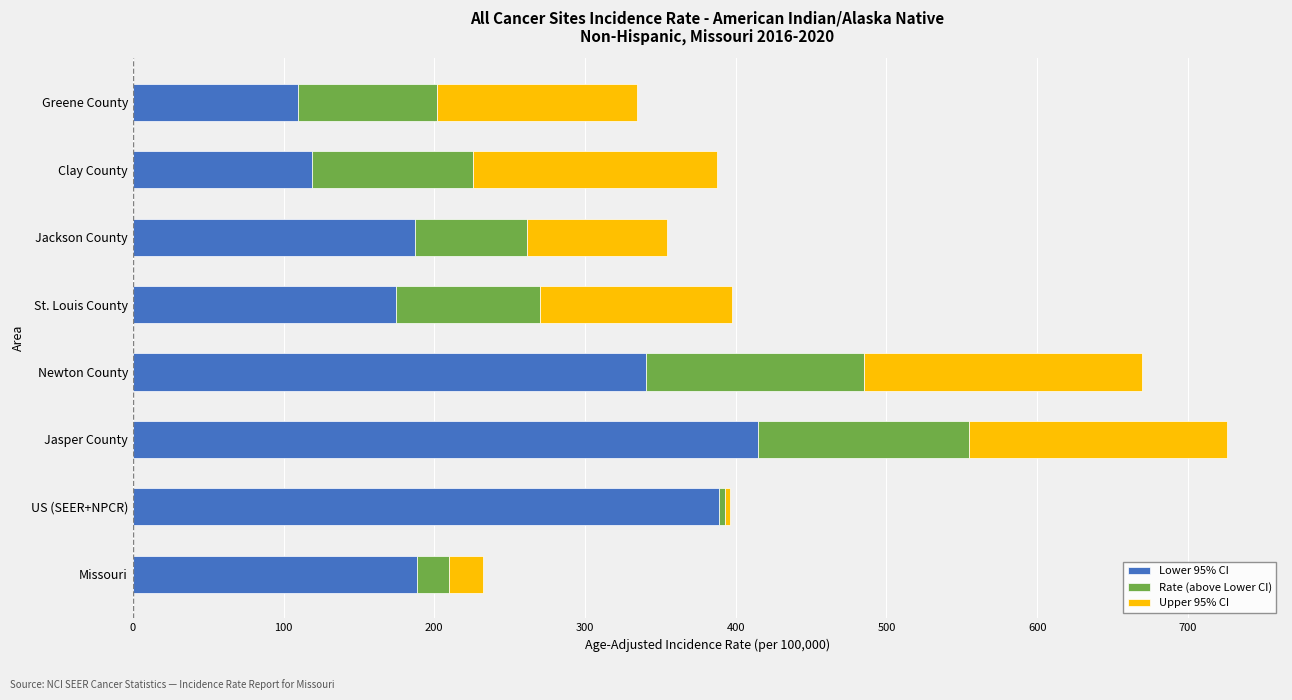

Count the number of categories in the chart.

8